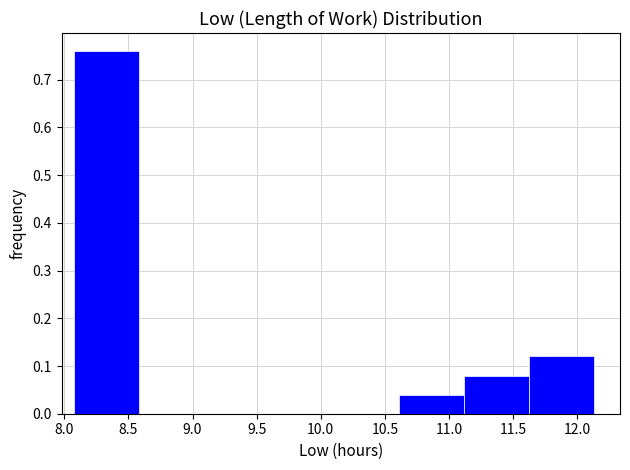

Which range on the x-axis has the tallest bar?

8.10 to 8.60